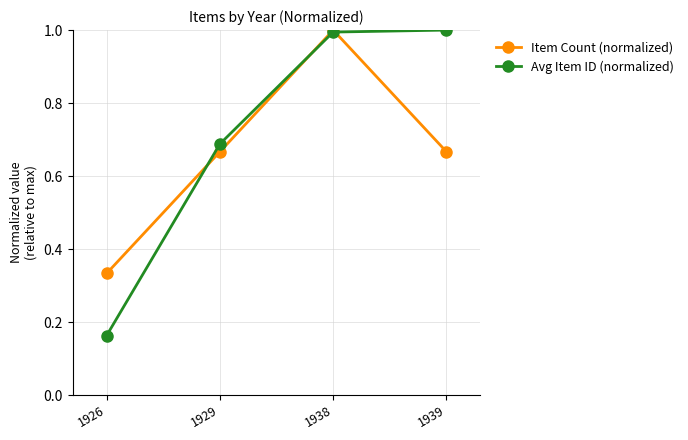

True or false: Avg Item ID (normalized) has a value of 1.0 at 1938.

True